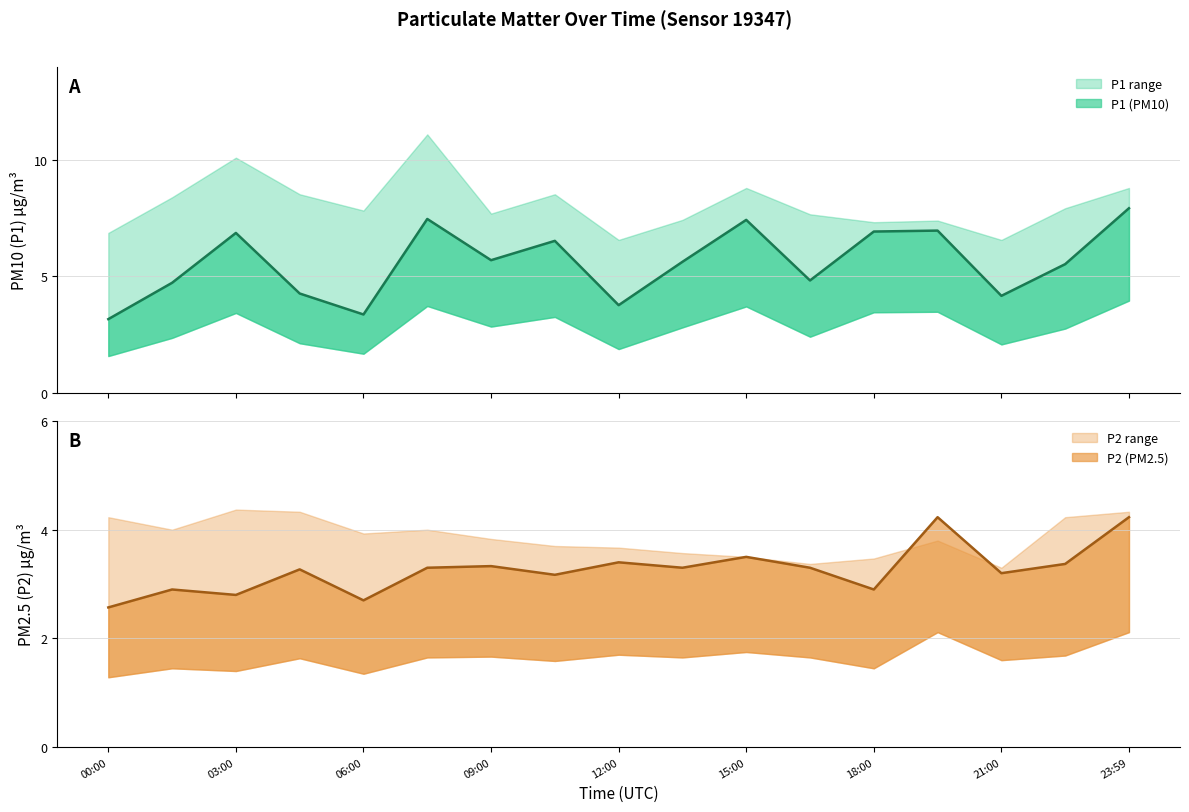

What is the lowest value of the P2 series?

2.6